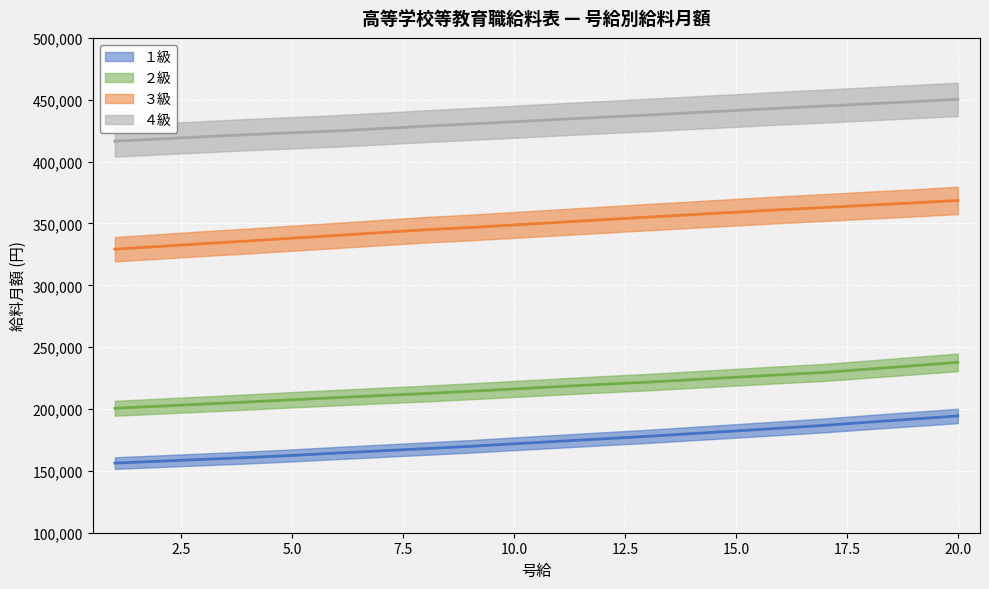

True or false: １級 and ４級 intersect in this chart.

False